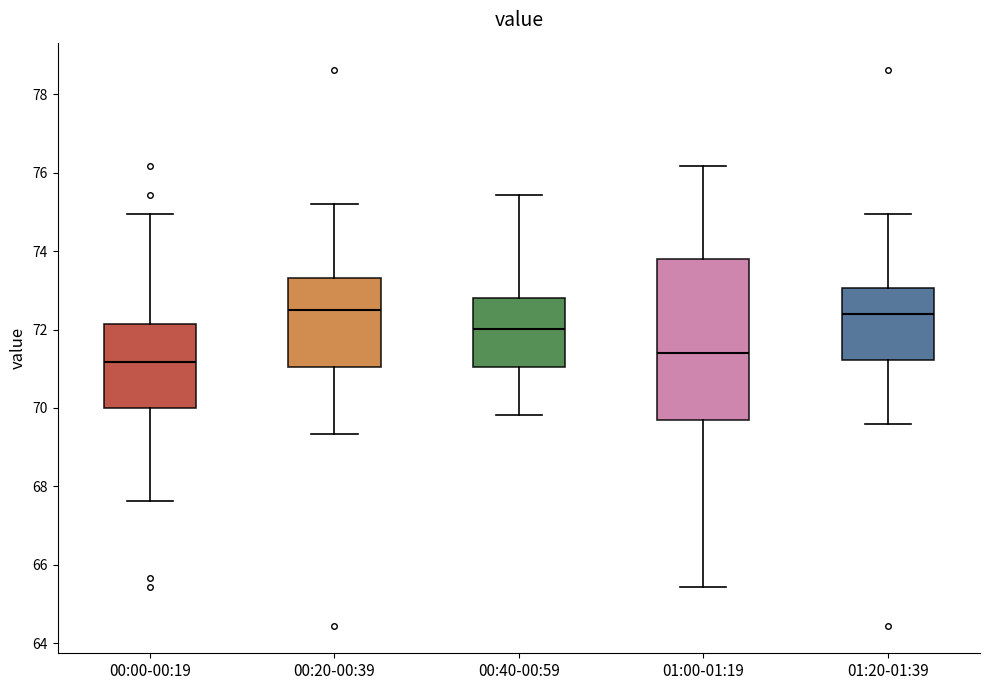

Which box's median line is the lowest?

00:00-00:19